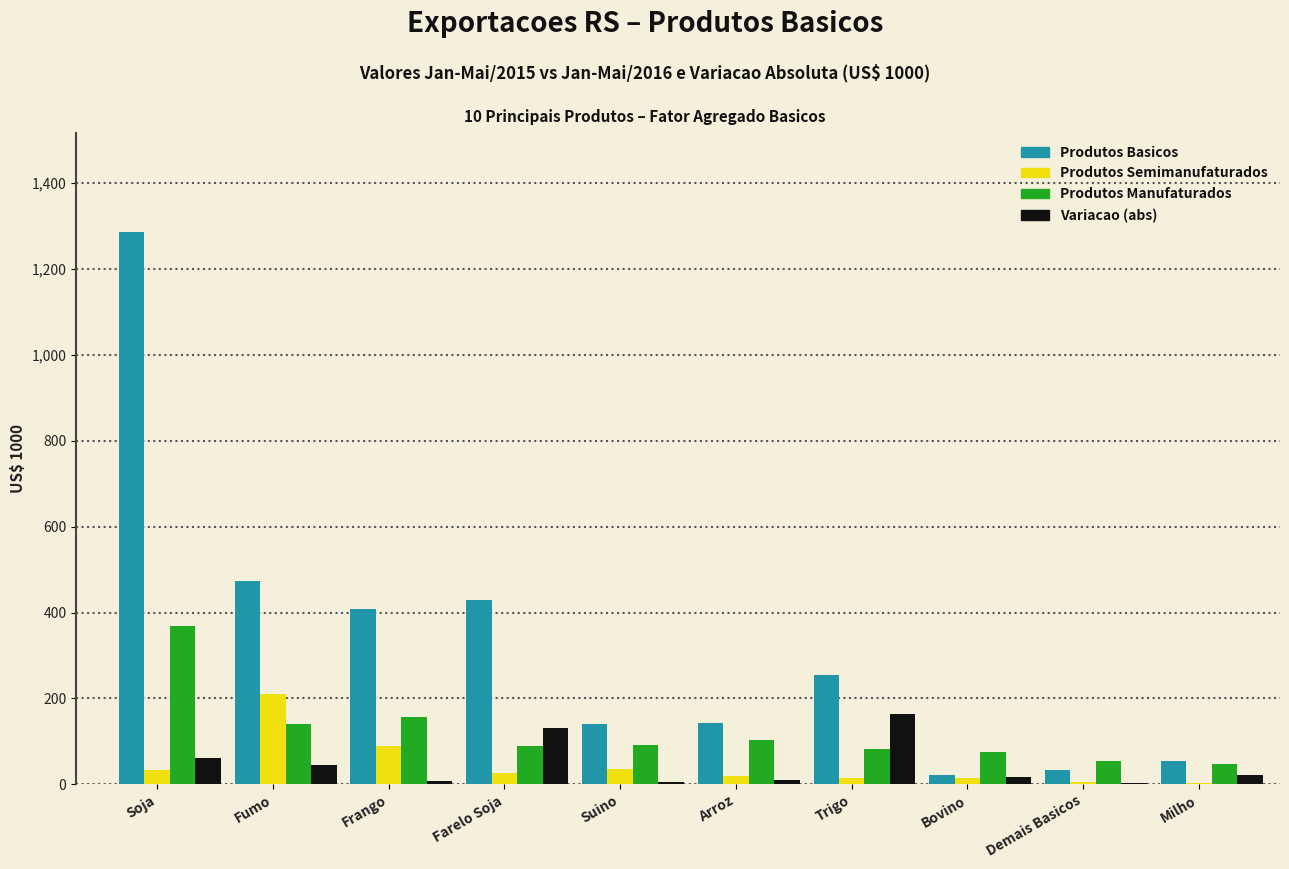

At which category is the sum across all series the highest?

Soja